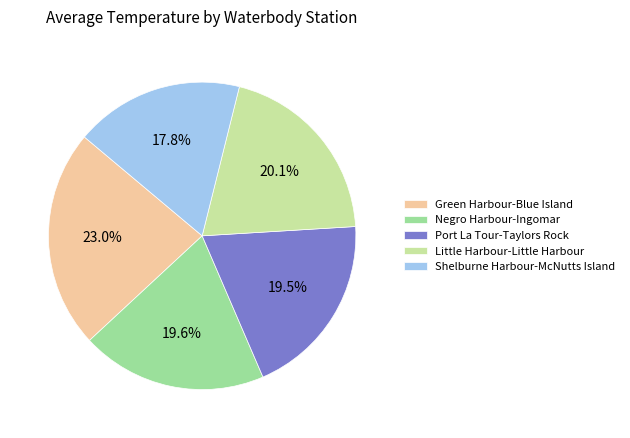

What is the smallest slice in the pie chart?

Shelburne Harbour-McNutts Island